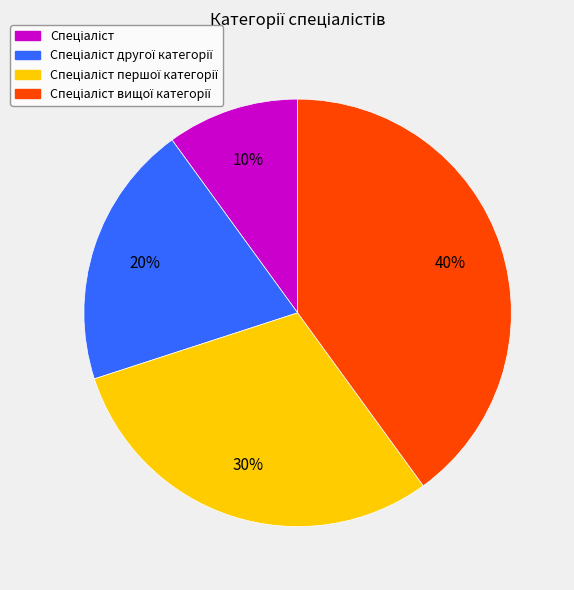

Is there a majority slice in this chart?

No